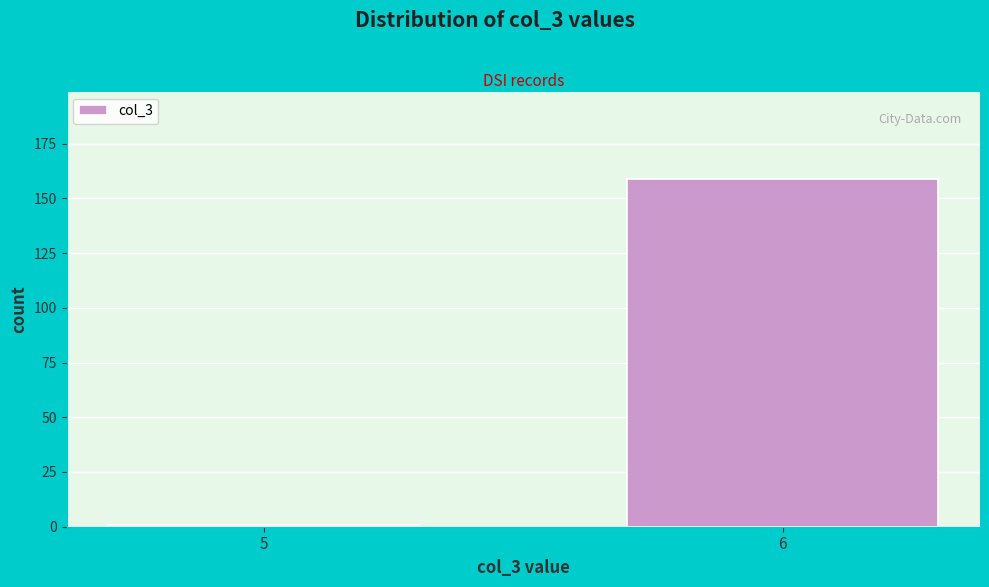

Reading right to left, extract all data points from this chart.

159	1